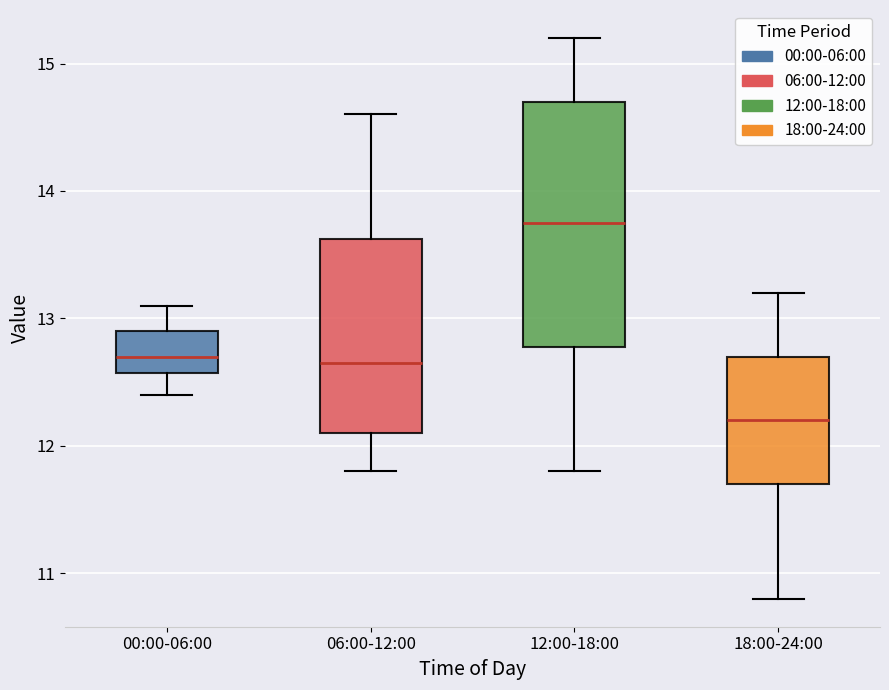

Reading left to right, transcribe this box plot: for each box, give where its median line is, the range the box spans, and where its two whiskers end, as read against the y-axis. The values are not printed on the chart, so give them approximately, as read against the axis.

00:00-06:00: median 12.7, box 12.6 to 12.9, whiskers 12.4 to 13.1
06:00-12:00: median 12.7, box 12.1 to 13.6, whiskers 11.8 to 14.6
12:00-18:00: median 13.8, box 12.8 to 14.7, whiskers 11.8 to 15.2
18:00-24:00: median 12.2, box 11.7 to 12.7, whiskers 10.8 to 13.2